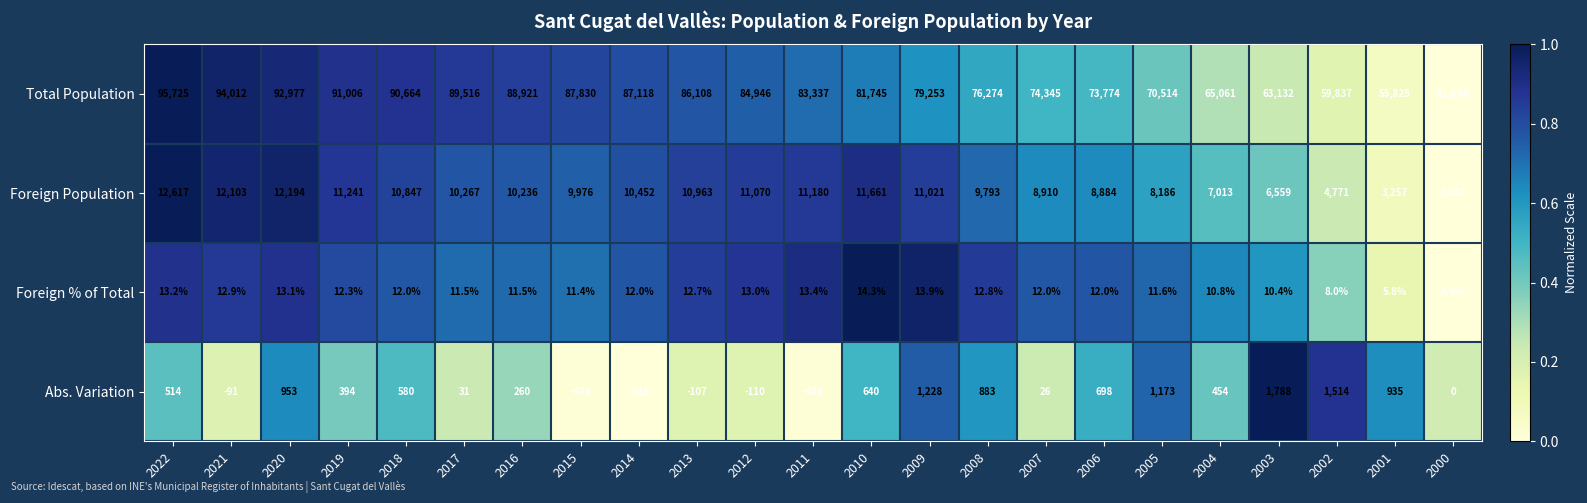

At which category does the chart reach its peak across all series?

2022